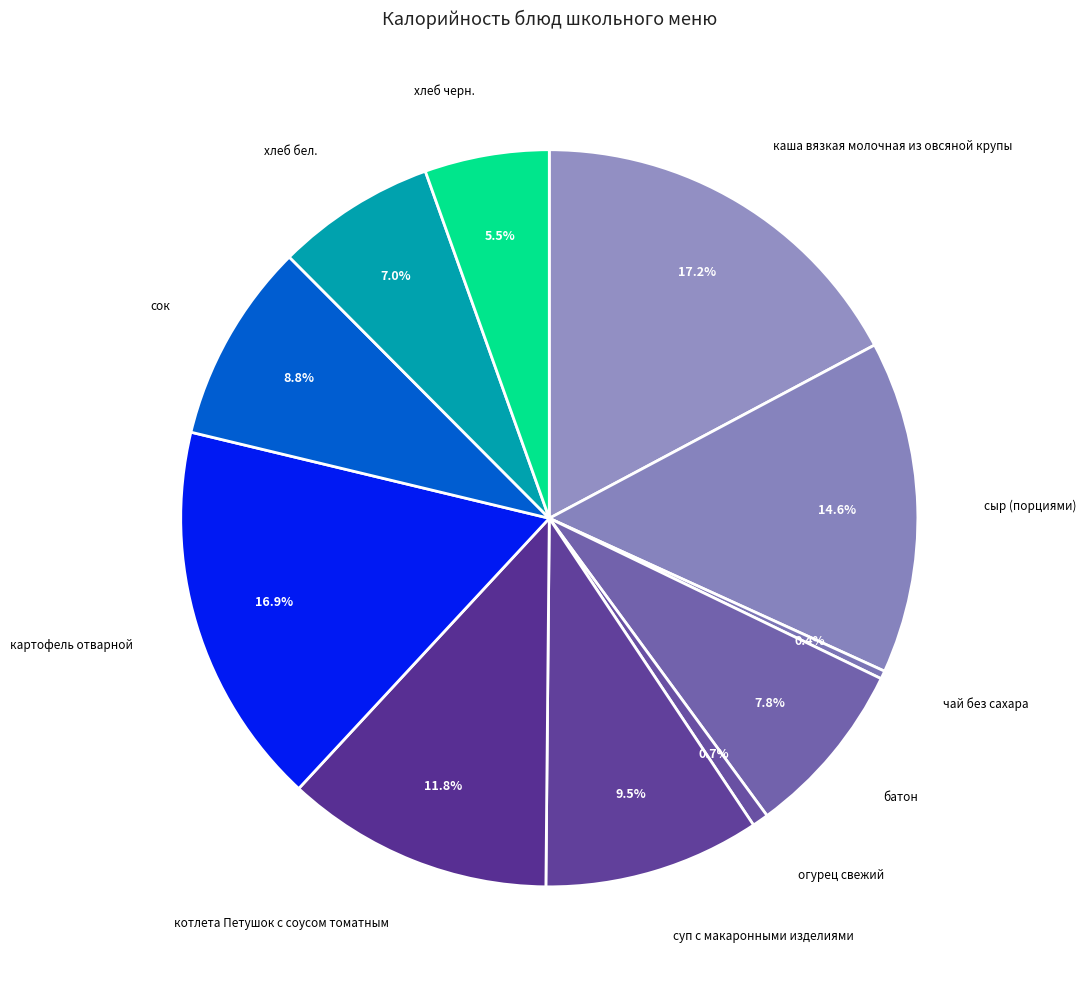

To the nearest percent, what is the combined percentage of чай без сахара and хлеб черн.?

6%